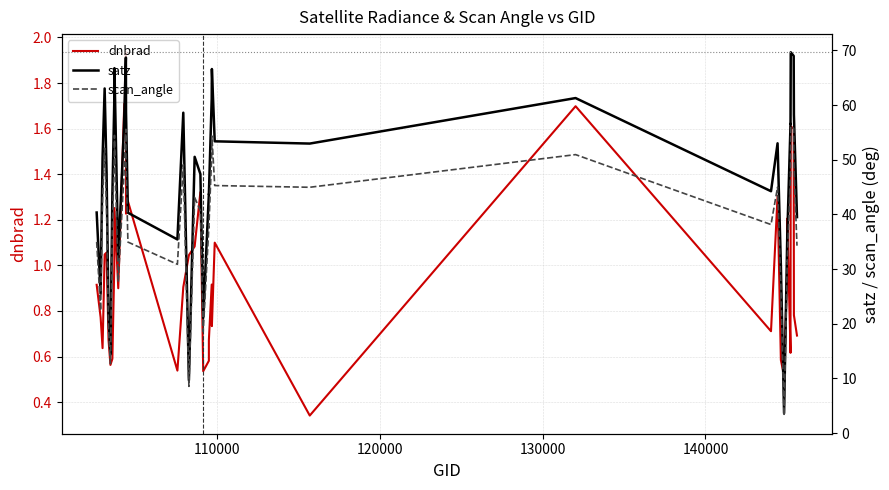

How many series are shown in this chart?

3